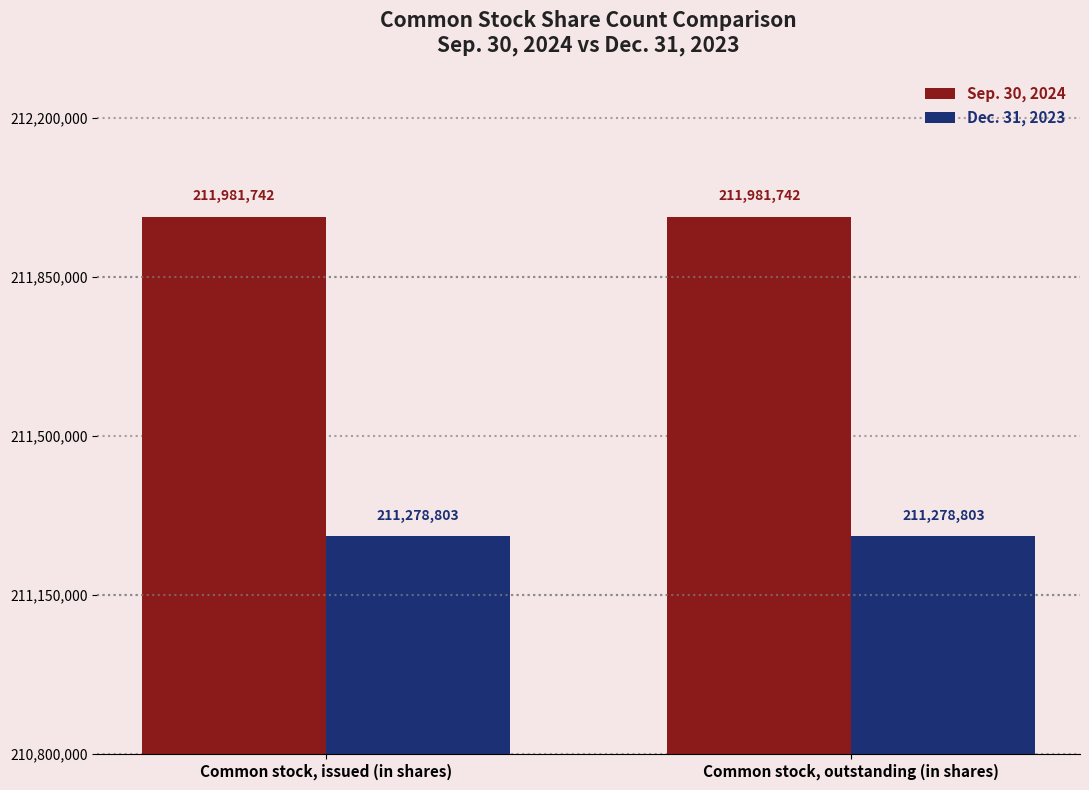

What is the sum of the Dec. 31, 2023 values at Common stock, issued (in shares) and Common stock, outstanding (in shares)?

422557606